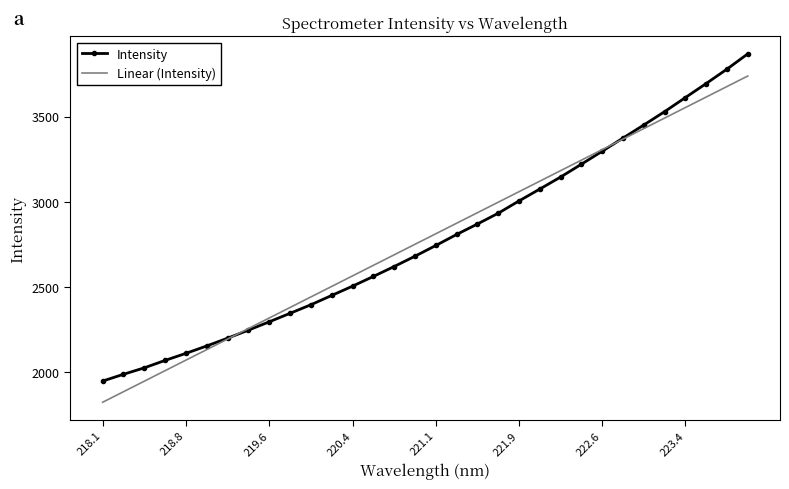

Which series has the largest range (max minus min)?

Intensity